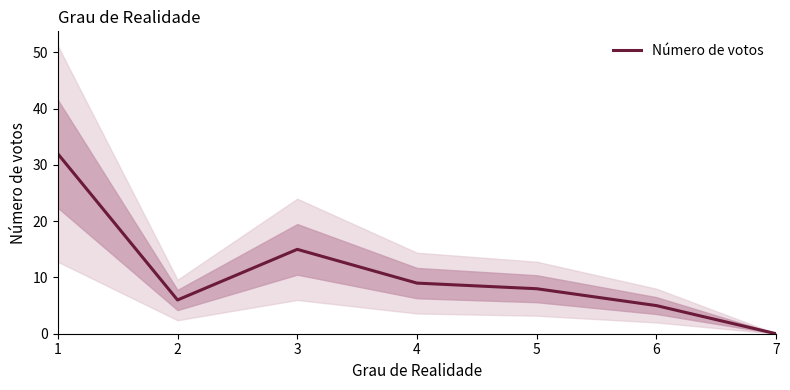

At which label is the value closest to 16?

3